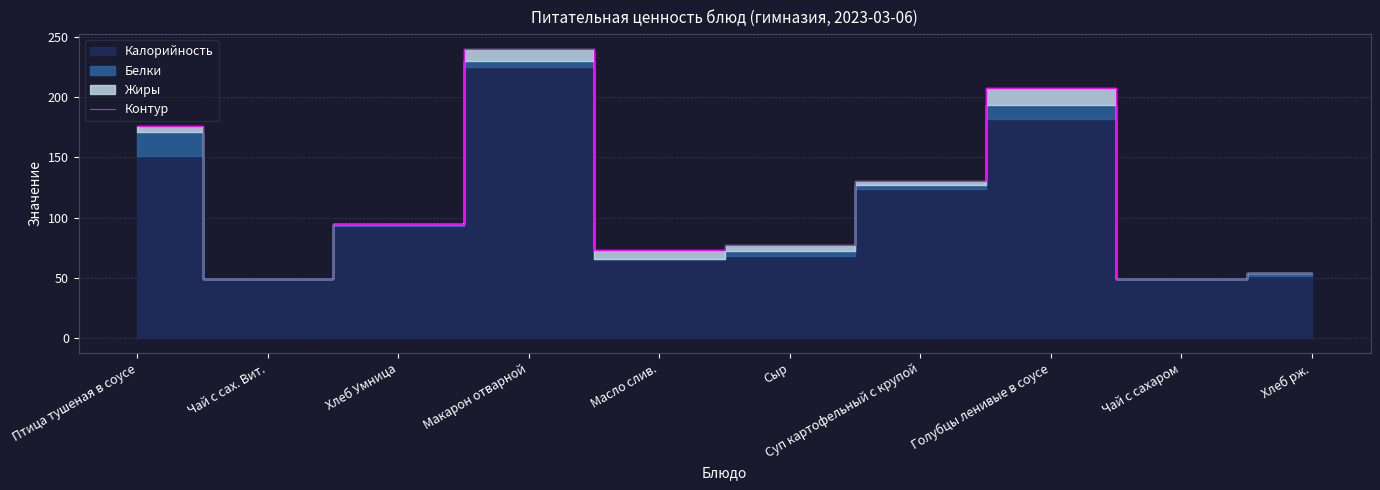

What is the label of the 4th point from the left?

Макарон отварной